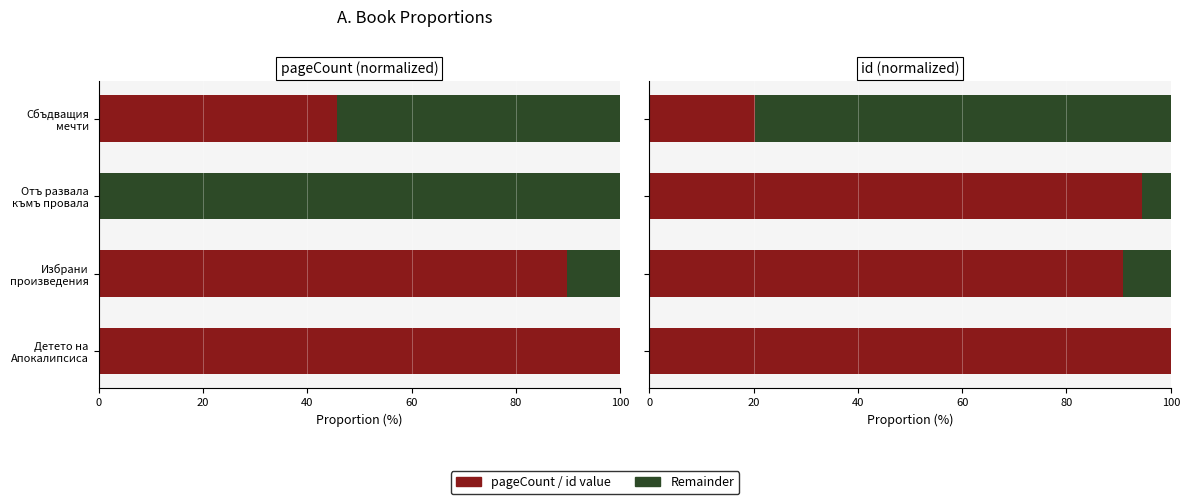

What is the difference between the maximum and second lowest values in the Remainder series?

74.3